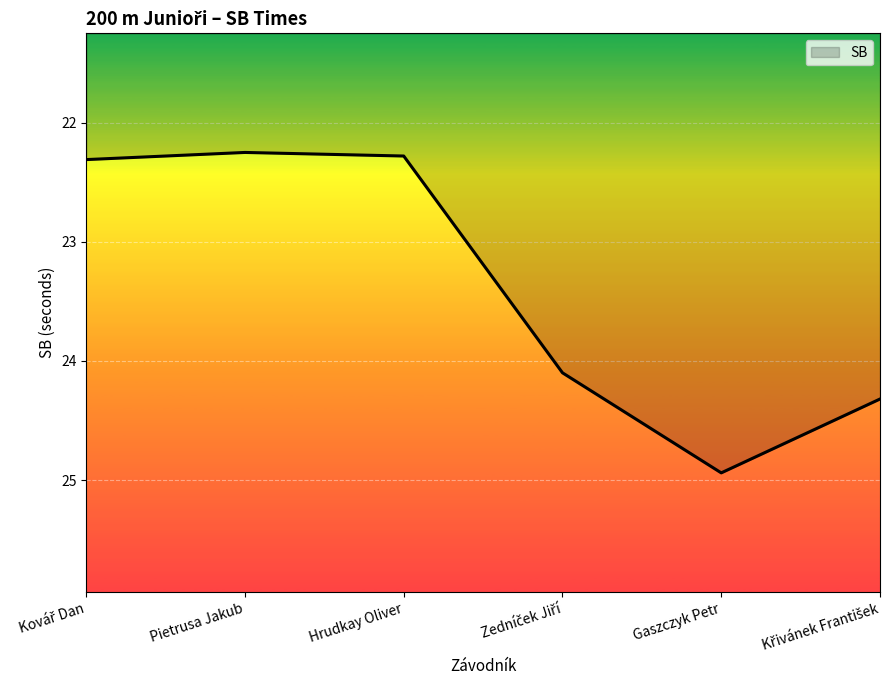

The chart shows a value of 14.6 at Pietrusa Jakub. True or false?

False